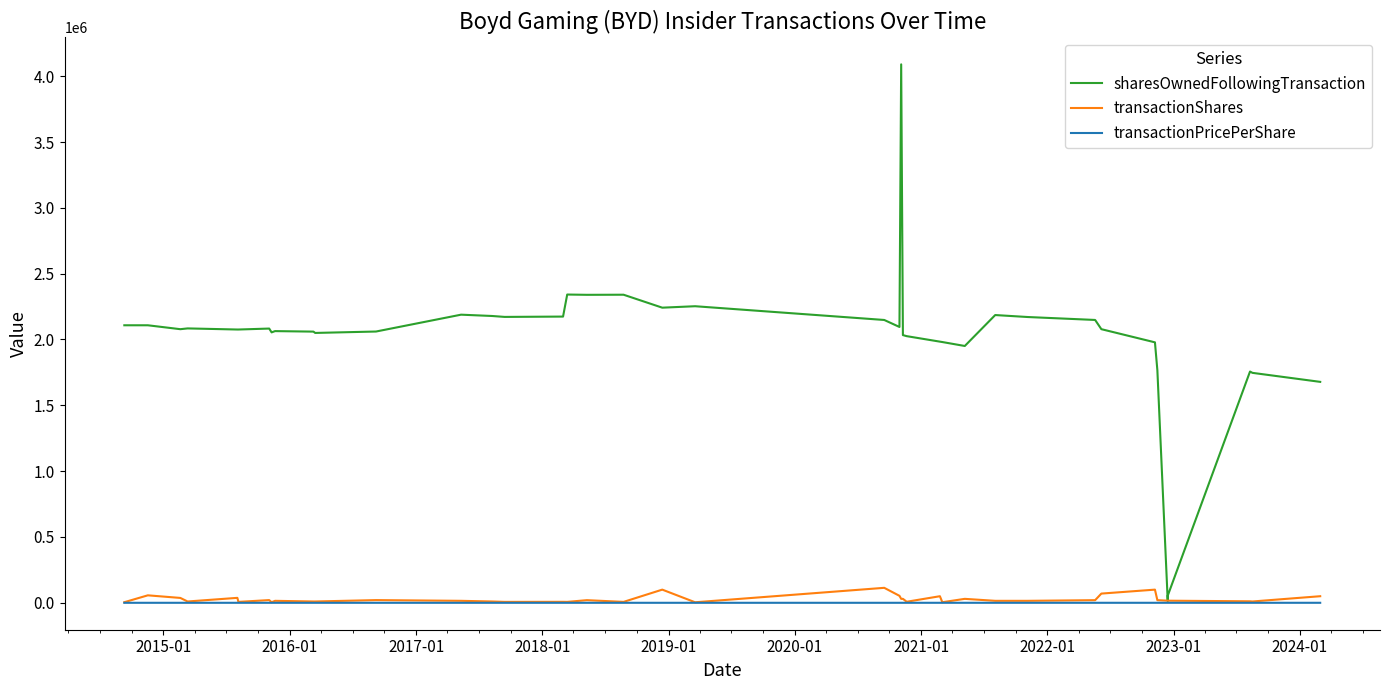

True or false: sharesOwnedFollowingTransaction has a value of 3368356.9 at 16.

False